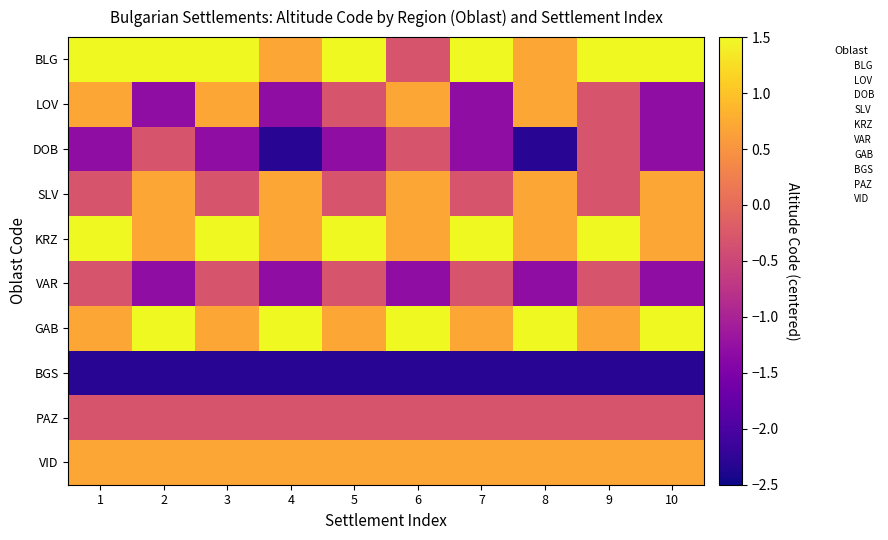

Which series has the largest range (max minus min)?

BLG